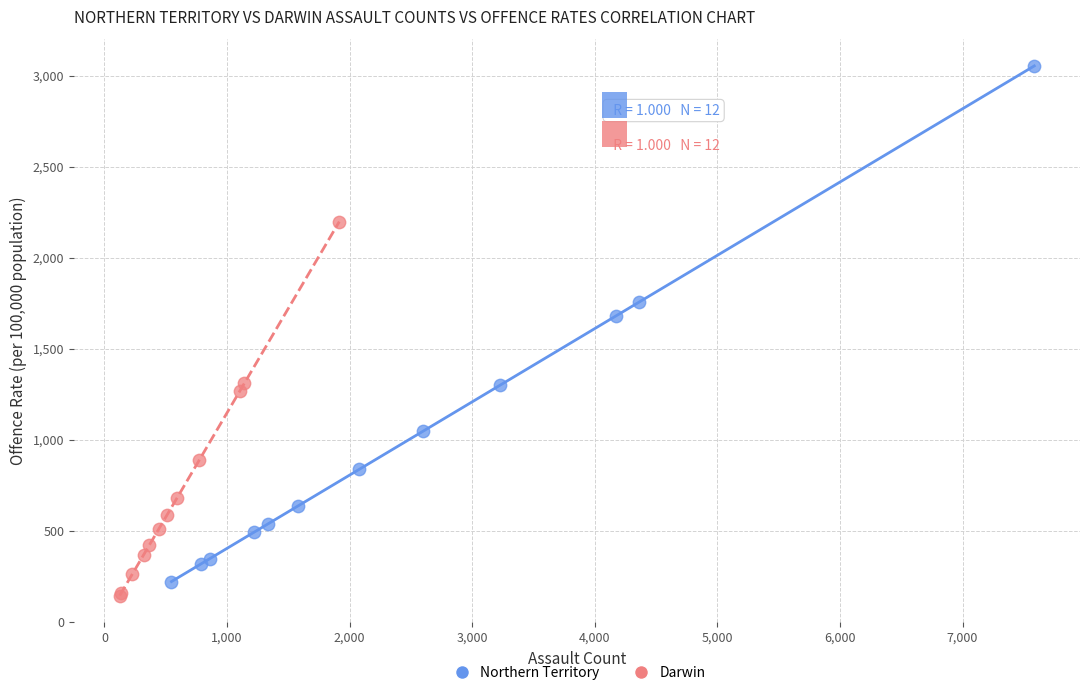

What are all the series names shown in the legend?

Northern Territory, Darwin